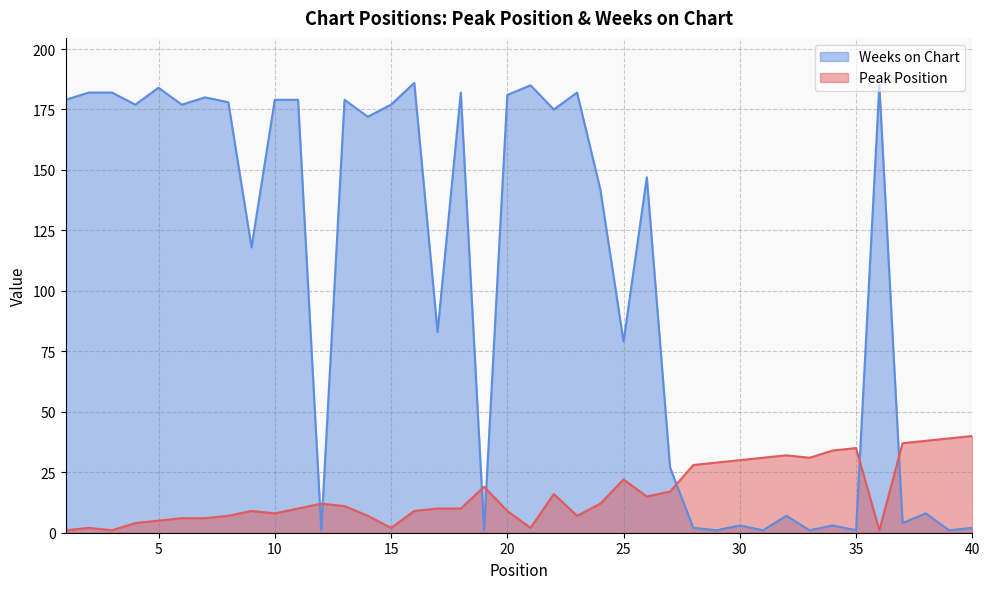

Is it true that Weeks on Chart equals 181 at 20?

True